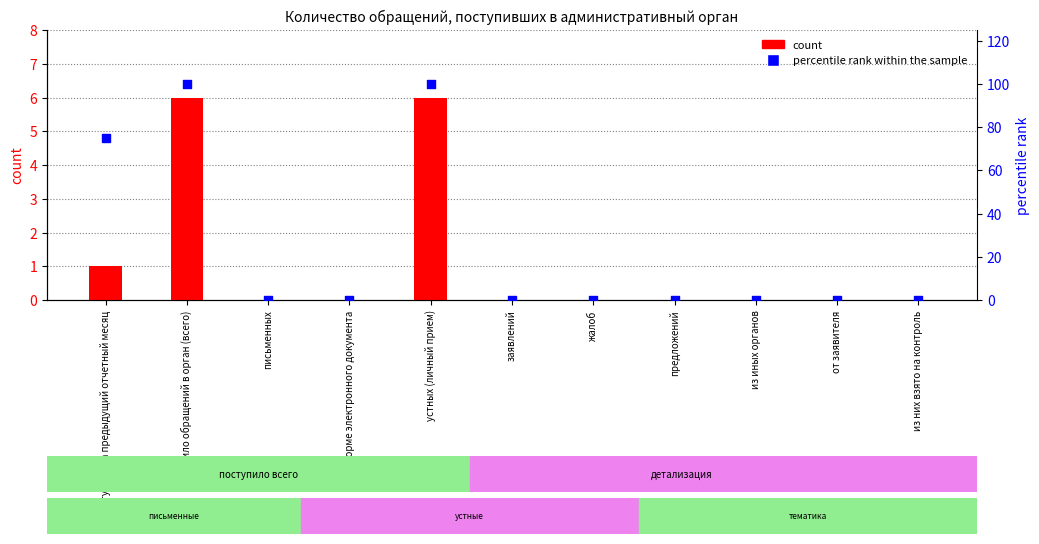

Which series contains the highest Y value?

percentile rank within the sample